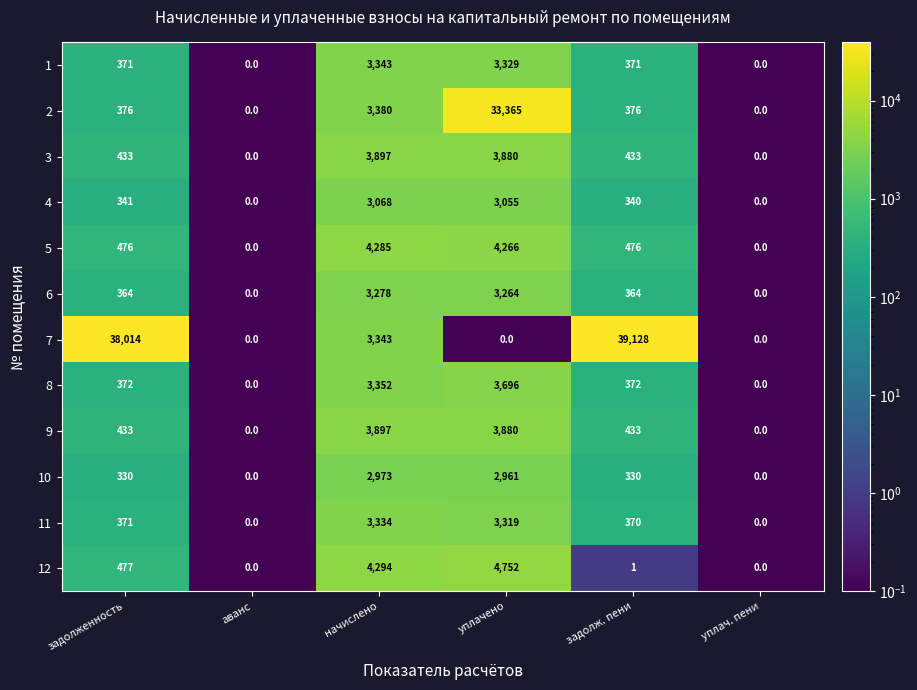

How many series are shown in this chart?

12